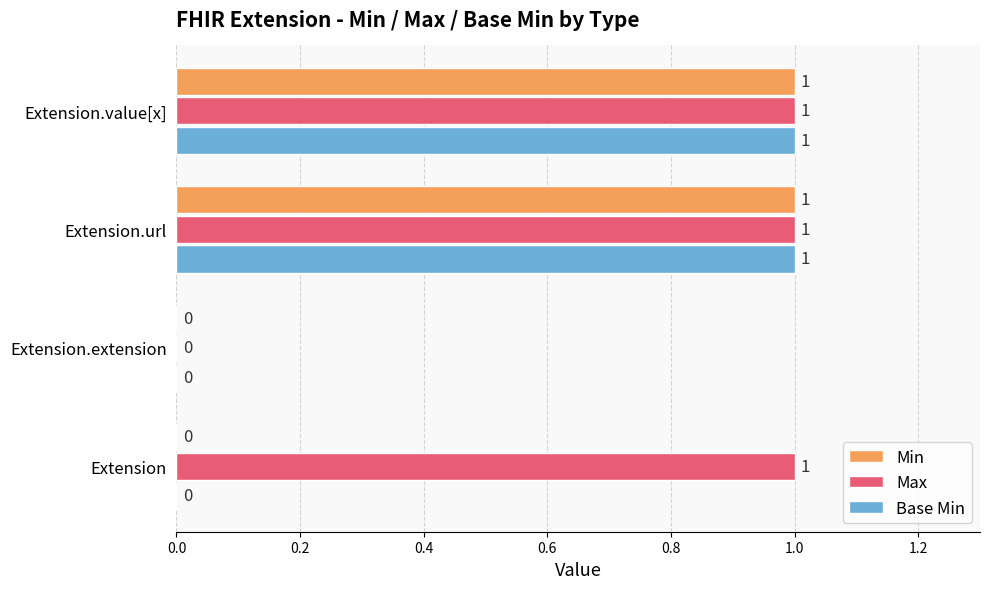

What is the sum of all Max values?

3